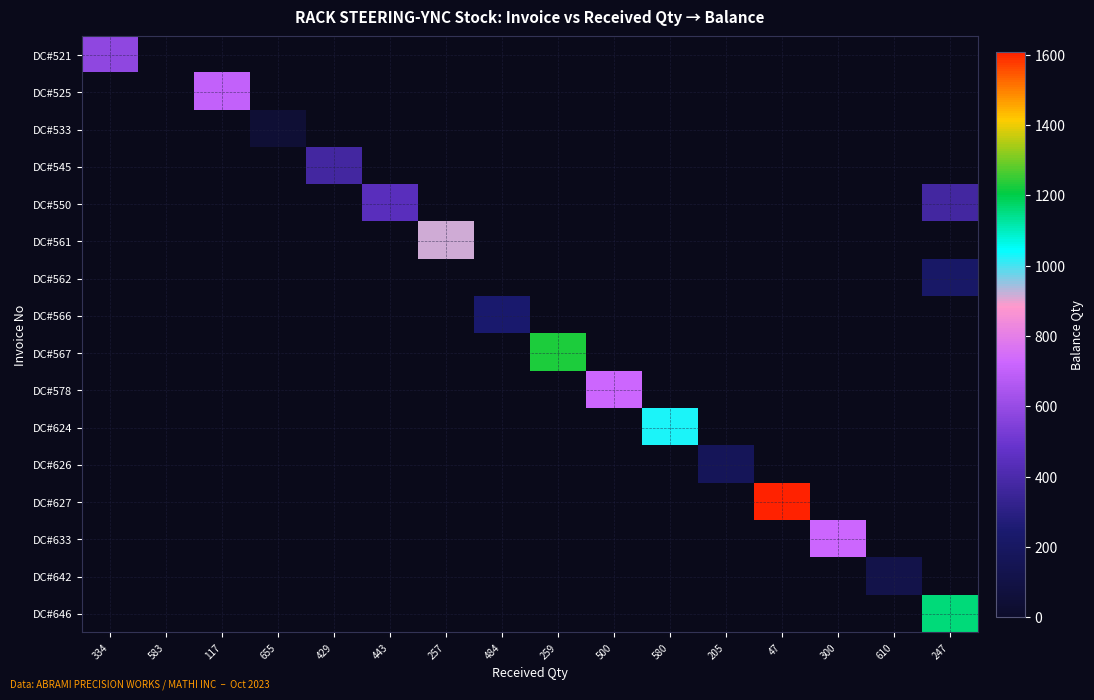

Between 500 and 257, which is larger?

500